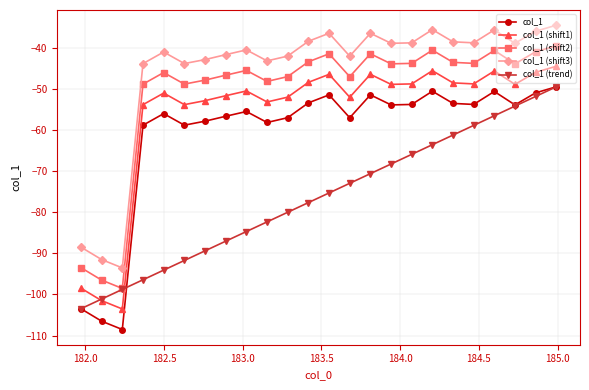

Rank the series by their average value, from lowest to highest.

col_1 (trend), col_1, col_1 (shift1), col_1 (shift2), col_1 (shift3)